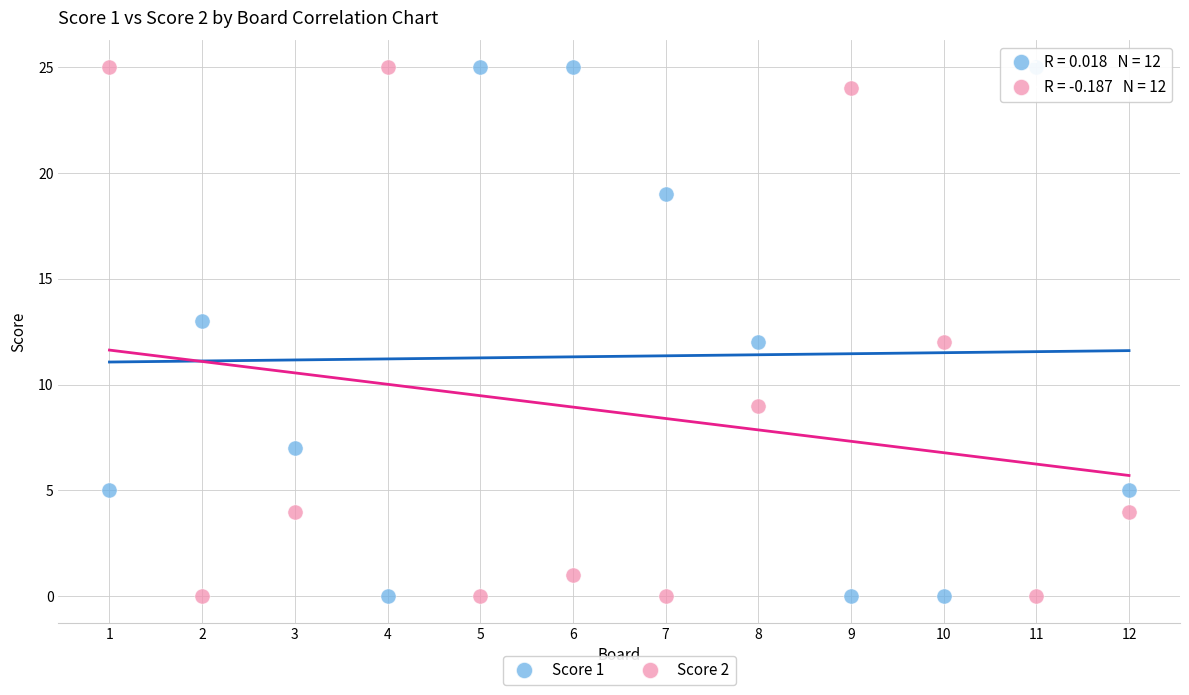

What is the X range (max minus min) for the scatter plot?

11